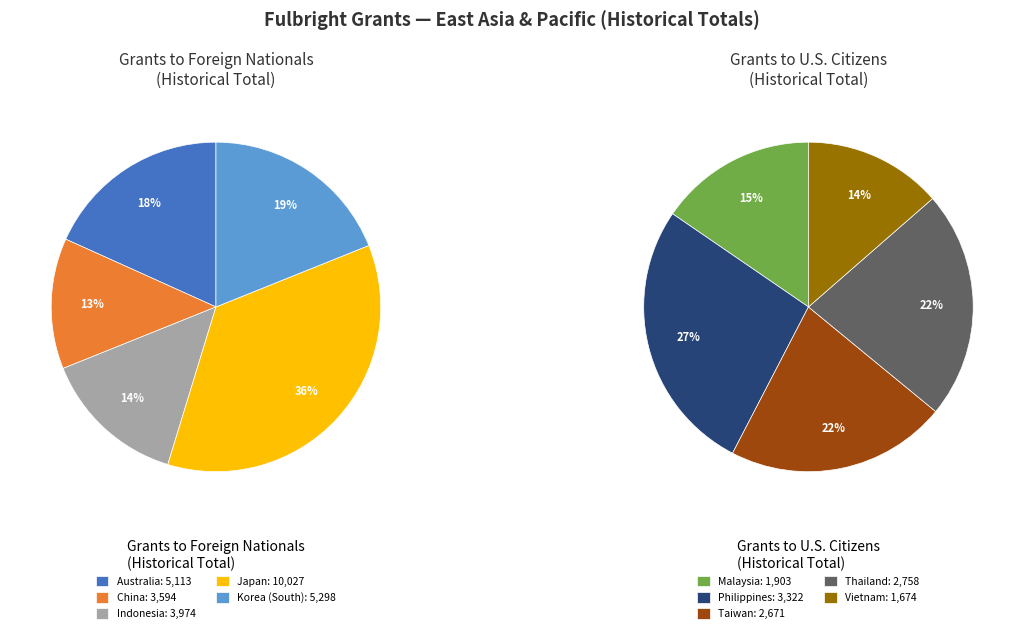

What is the ratio of the value at Japan to the value at Vietnam?

6.0